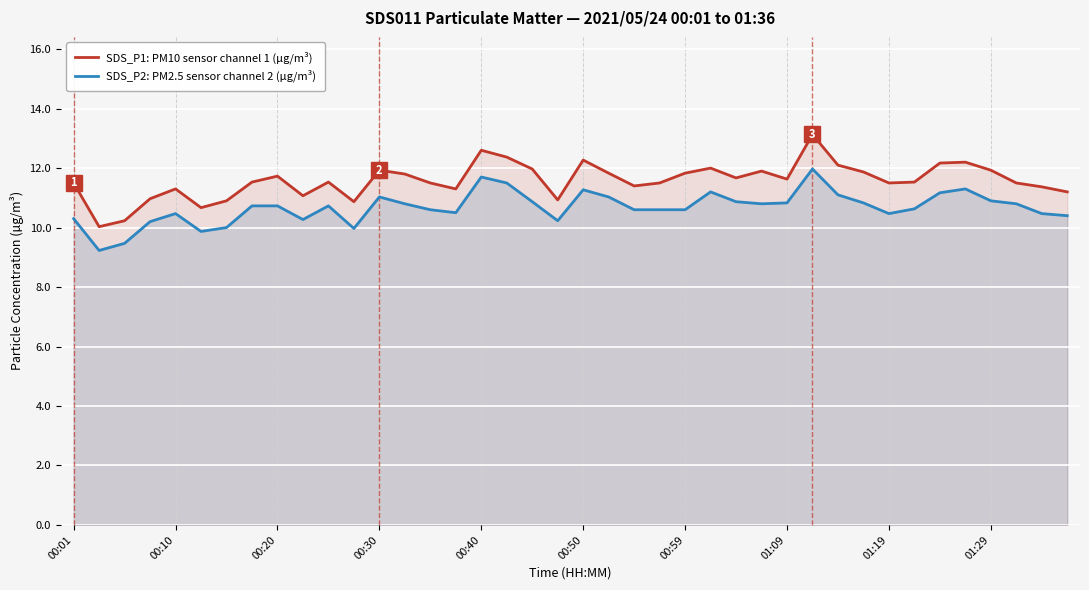

What is the difference between the highest and lowest values at 00:59?

1.2